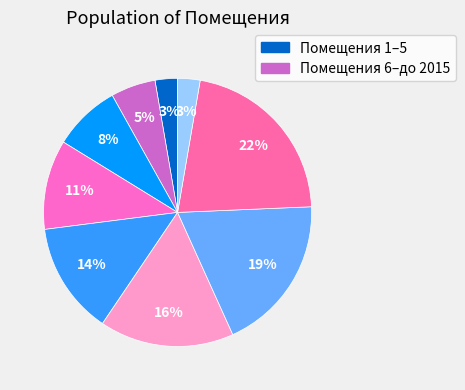

Rank the categories by value from lowest to highest.

1, до 2015.01, 2, 3, 4, 5, 6, 7, 8